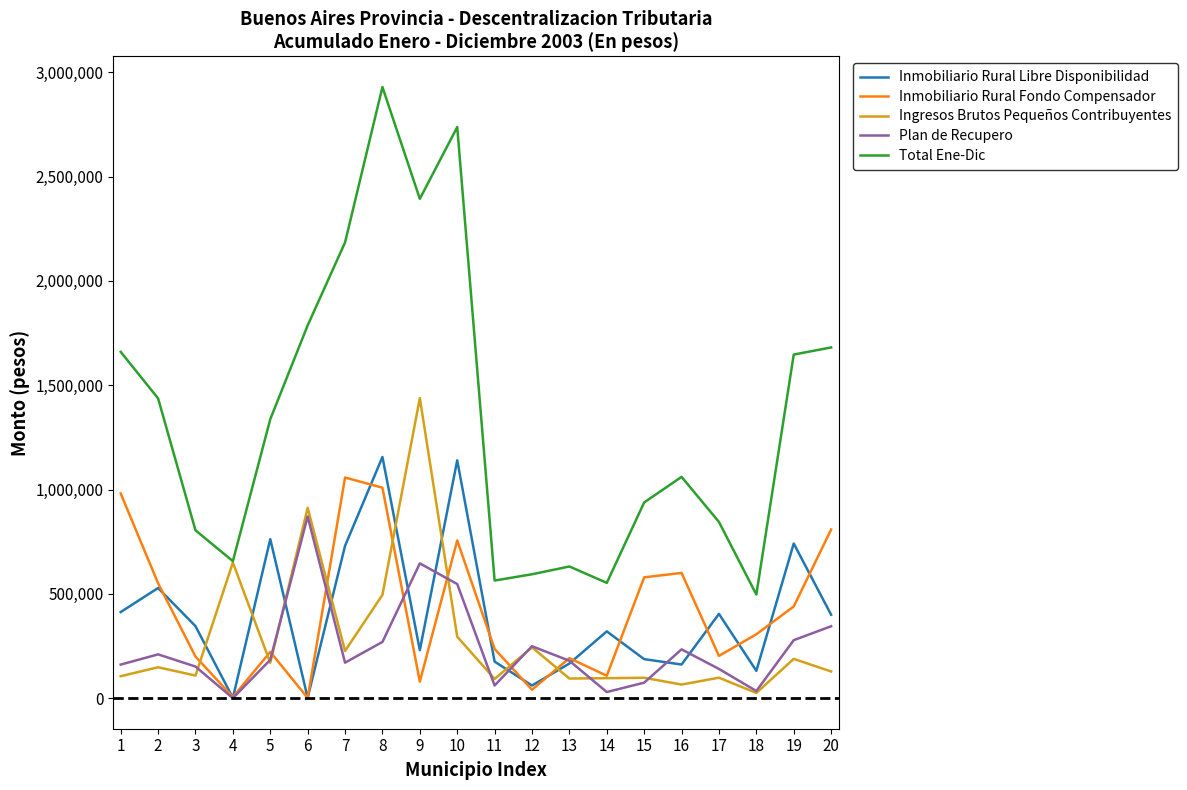

What is the total value across all series at 9?

4787581.4